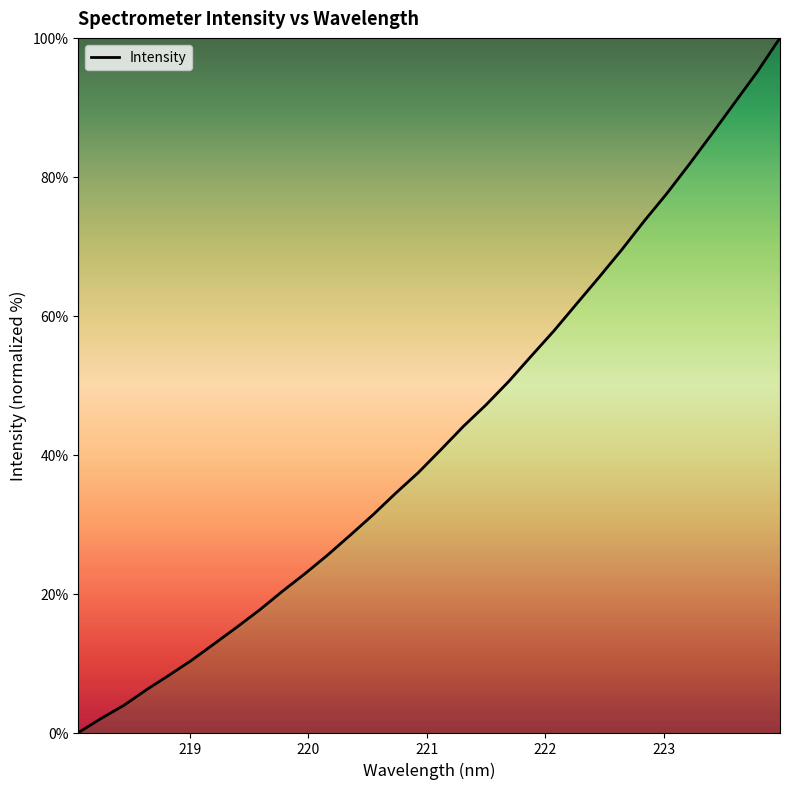

What is the maximum value shown in the chart?

100.0